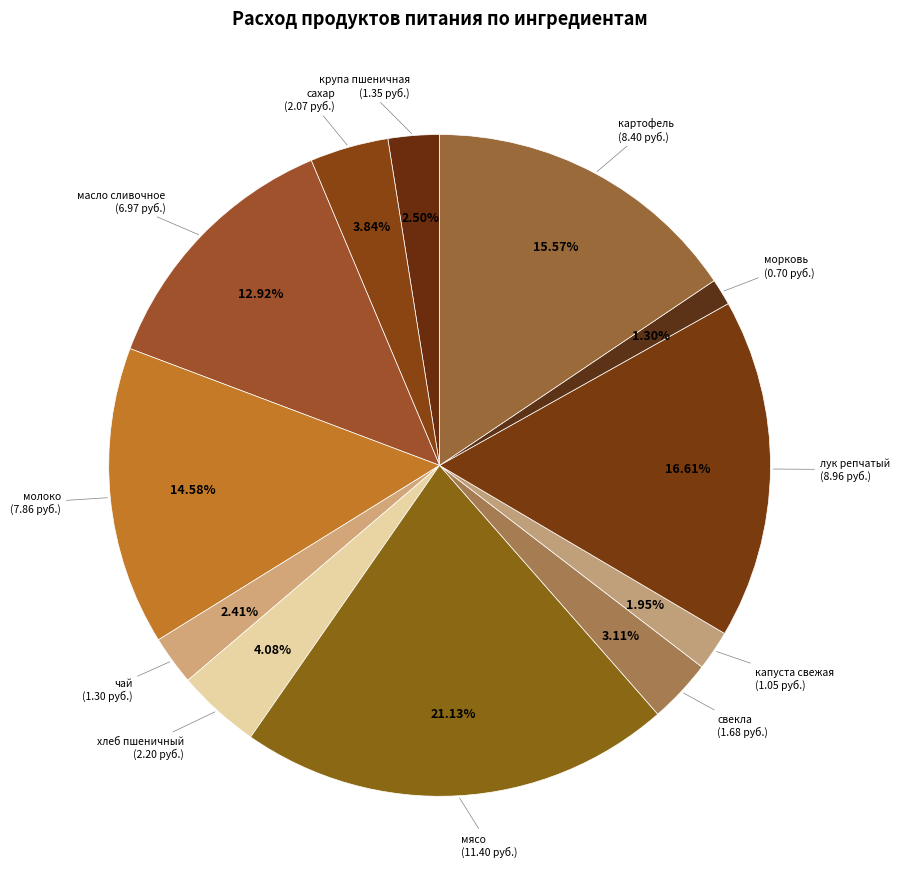

To the nearest percent, what percentage of the pie is молоко?

15%